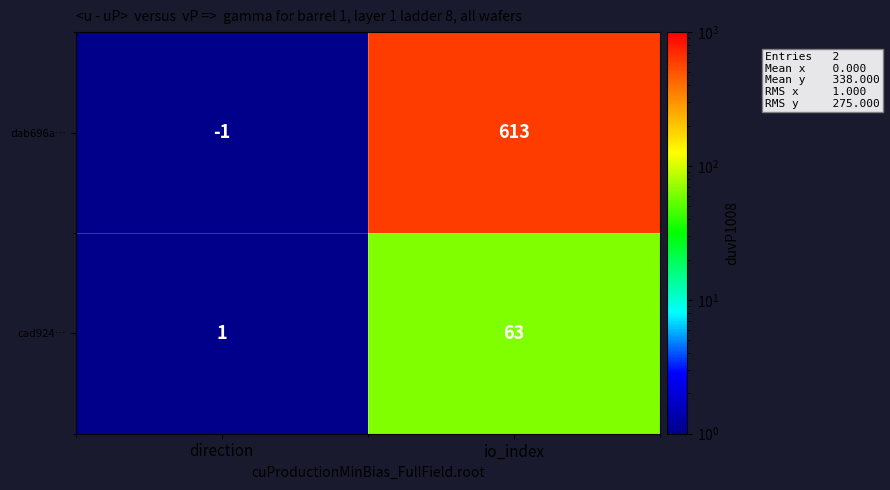

What is the sum of the cad924… values at direction and io_index?

64